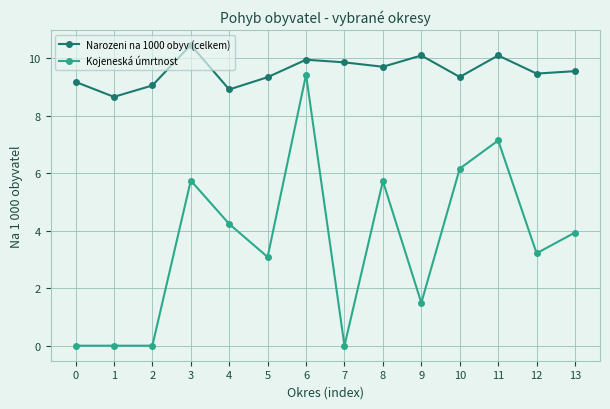

List the series in order of their peak value, highest first.

Narozeni na 1000 obyv (celkem), Kojeneská úmrtnost